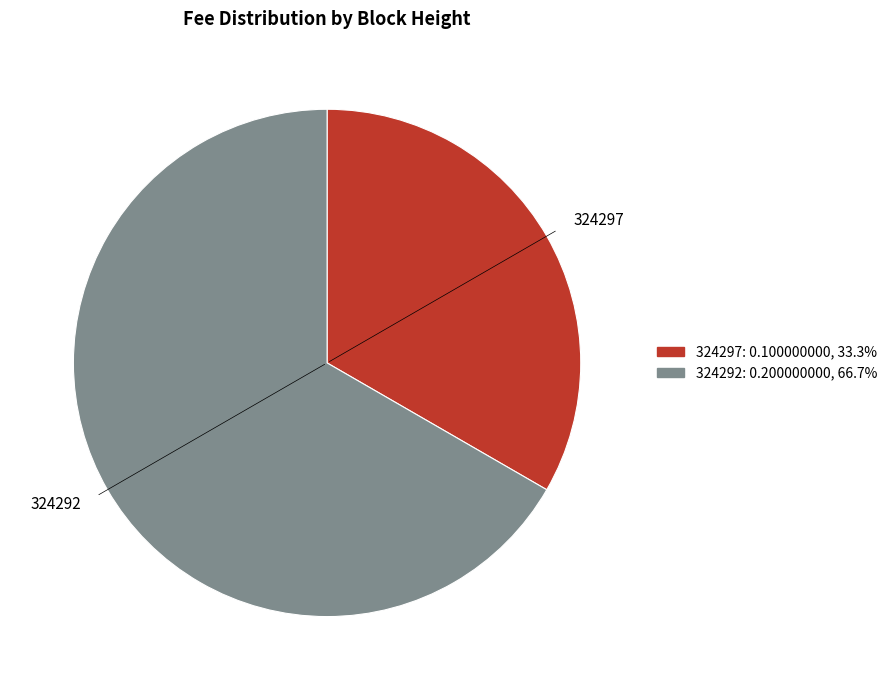

What is the smallest slice in the pie chart?

324297